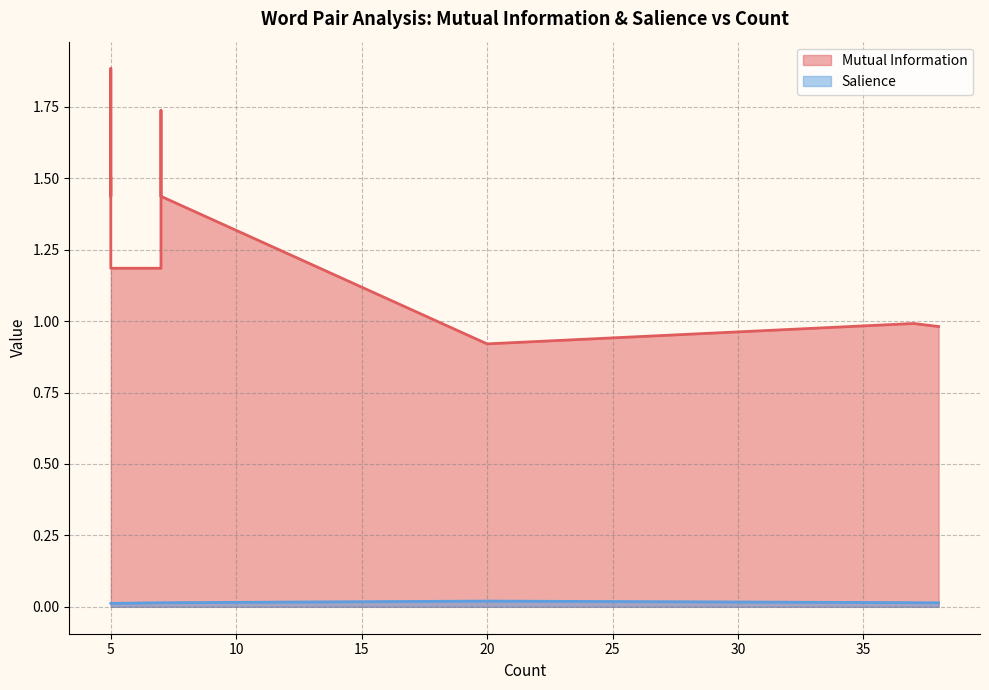

Rank the series by their maximum value, from highest to lowest.

Mutual Information, Salience